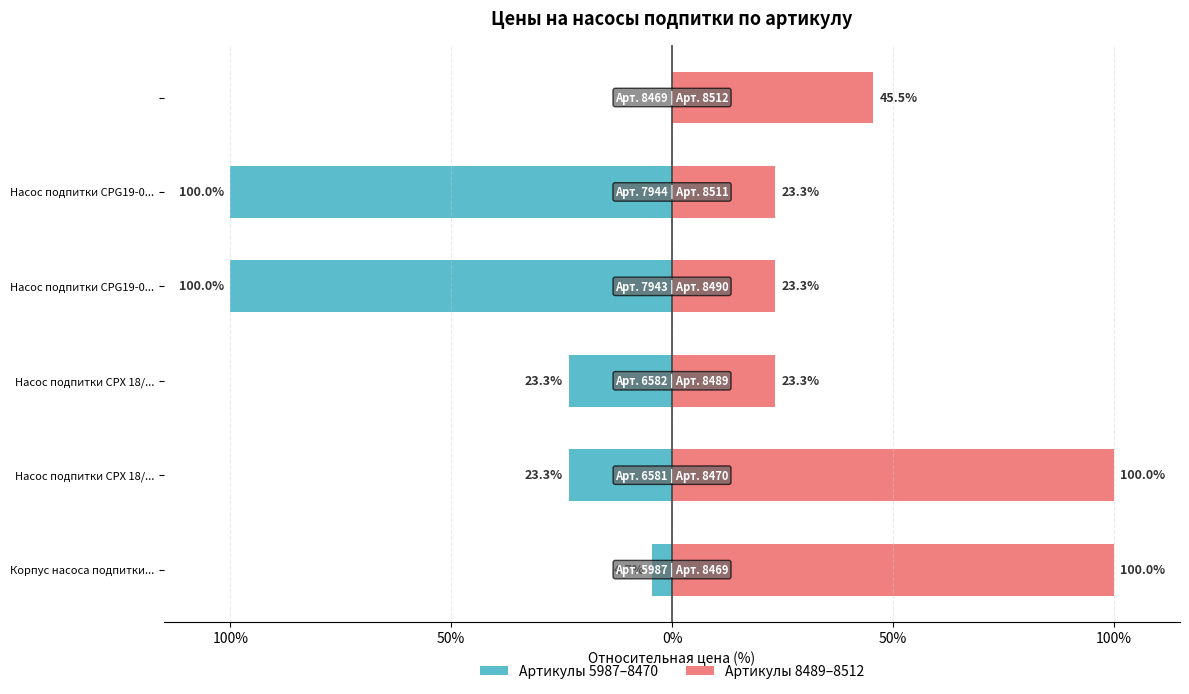

What is the difference between the highest and lowest values at Насос подпитки CPX 18/...?

123.3